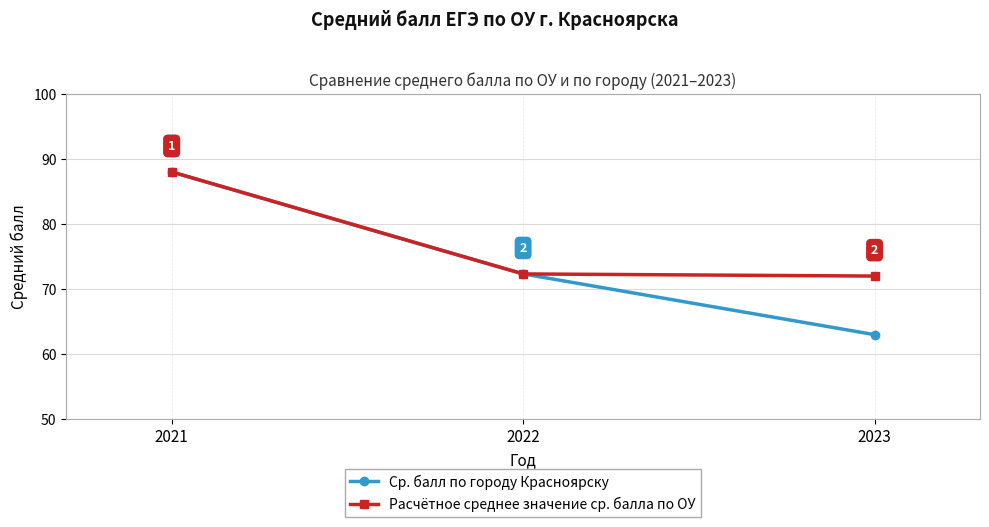

What is the value of the Расчётное среднее значение ср. балла по ОУ point at the 3rd from the left?

72.0